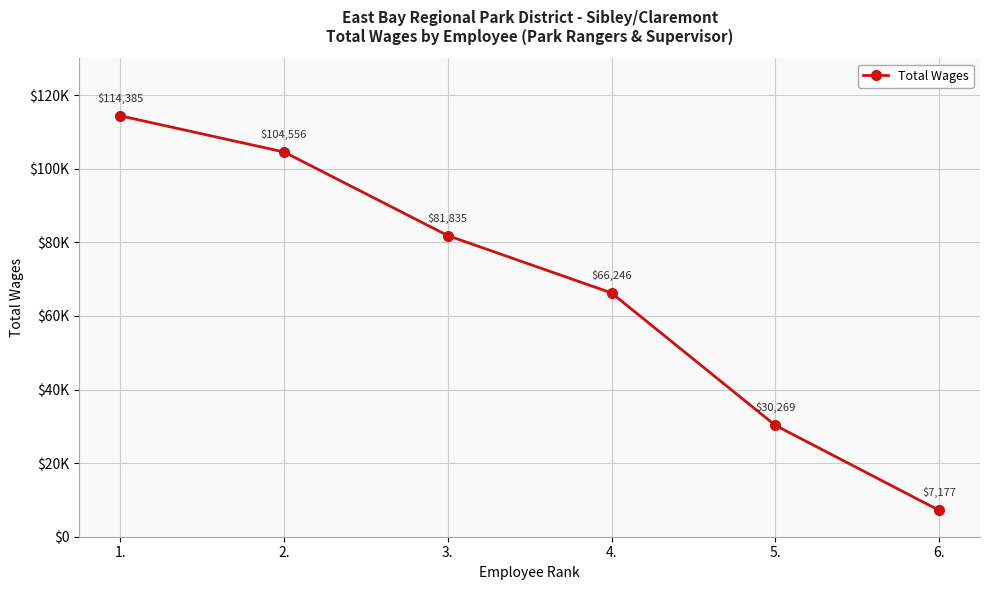

What is the sum of the values at 1. and 4.?

180631